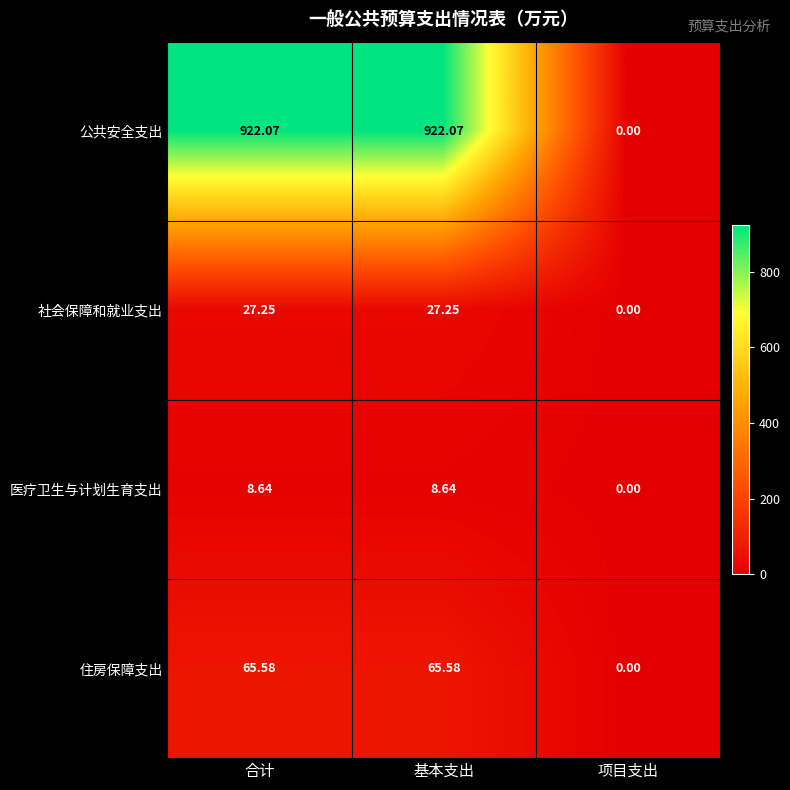

At which label is 社会保障和就业支出 closest to 13?

项目支出